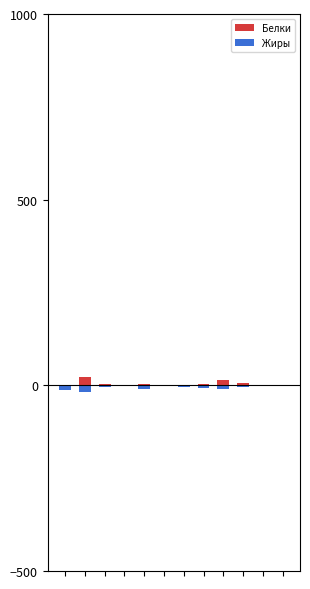

Which category has the lowest value in the Белки series?

3